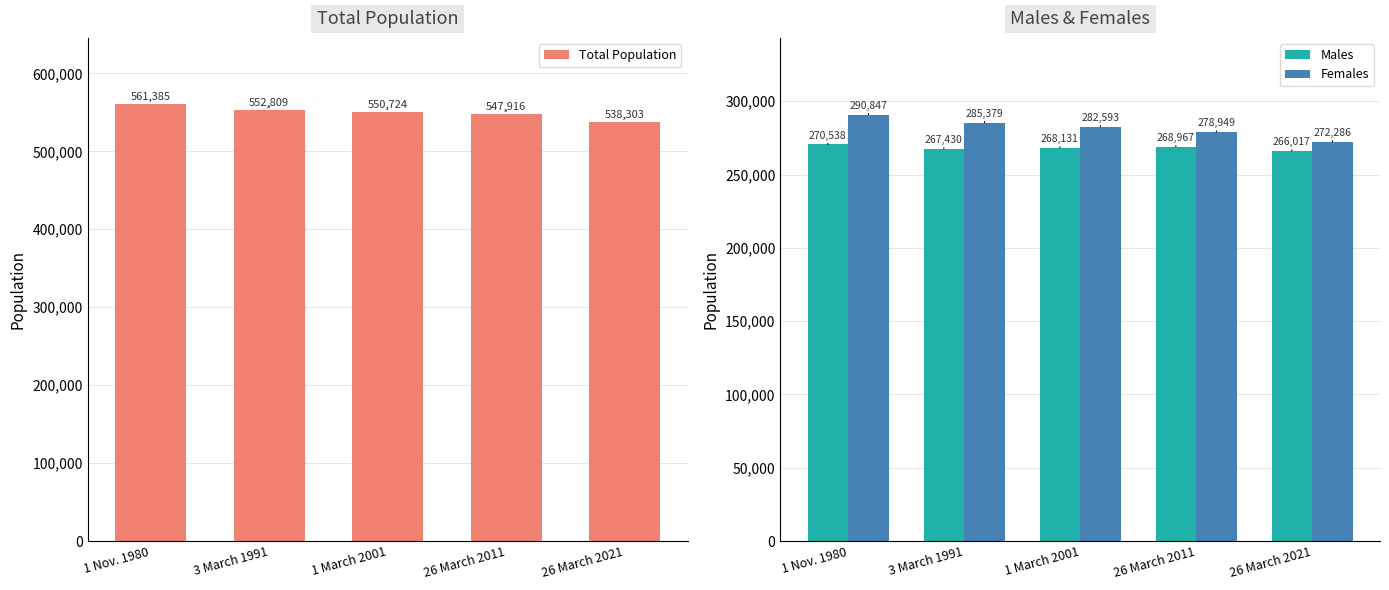

At which label does Total Population first exceed 550724?

1 Nov. 1980